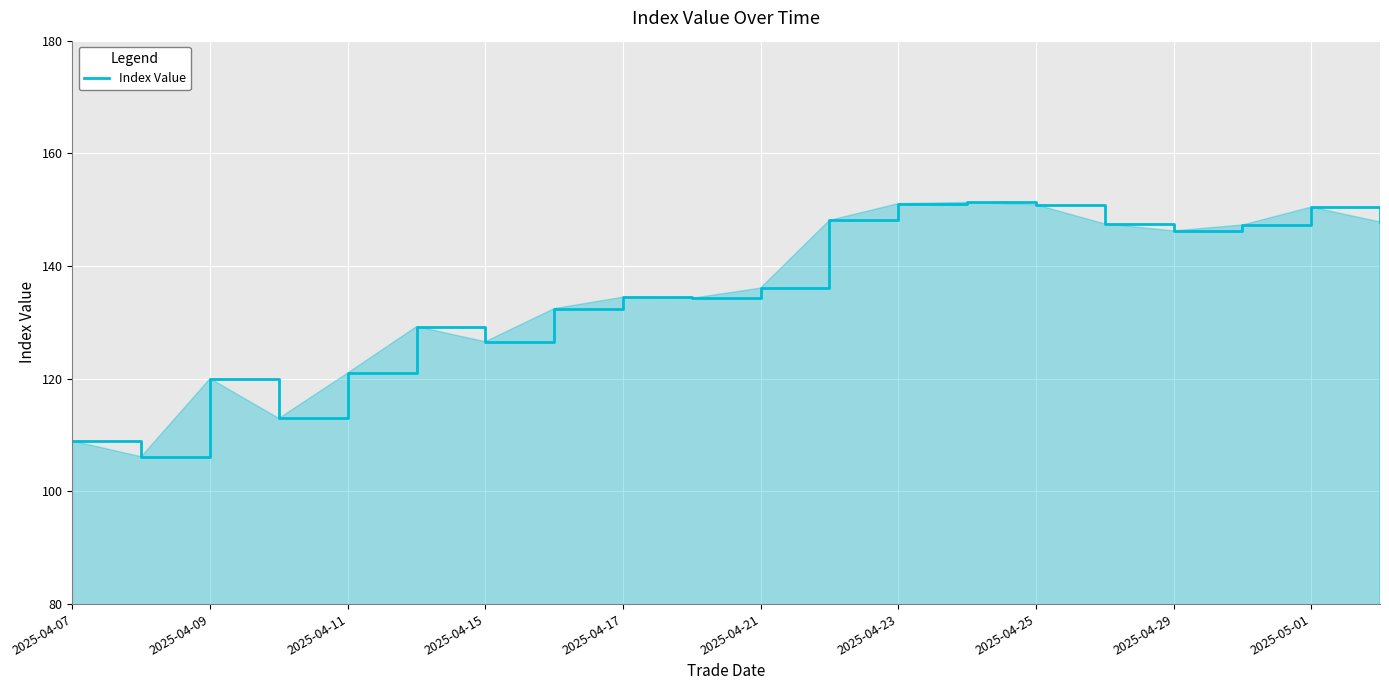

What is the maximum value shown in the chart?

151.3